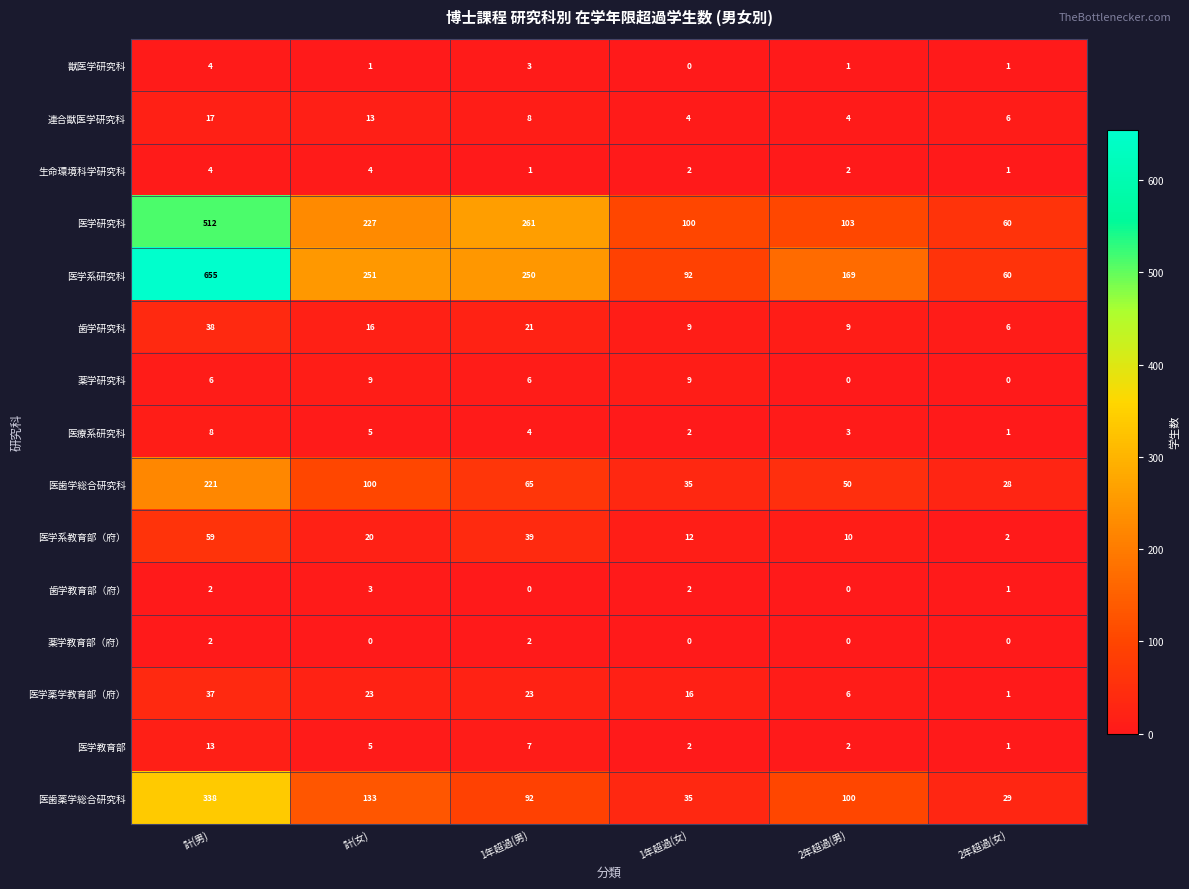

Which series has the widest spread of values?

医学系研究科